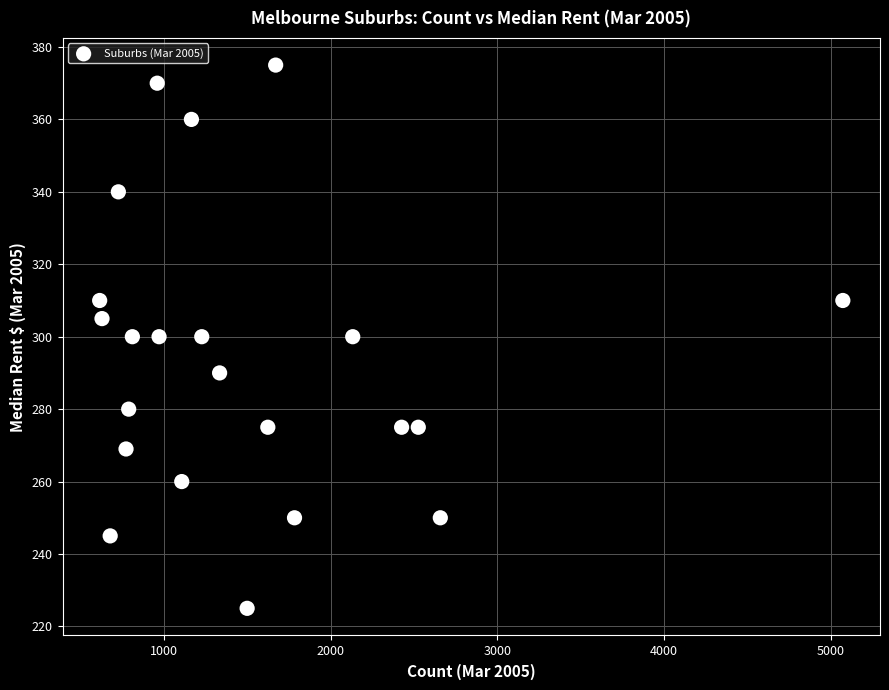

What is the range of Y values (max minus min)?

150